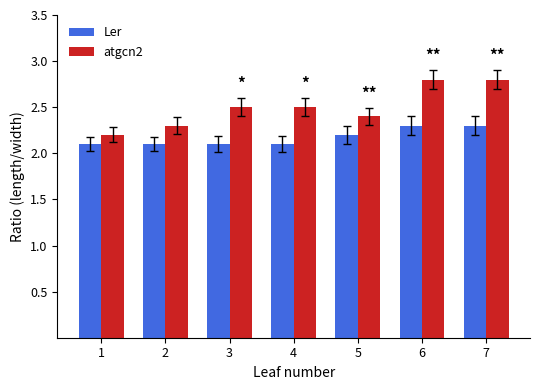

The Ler series shows 0.6 at 2. True or false?

False